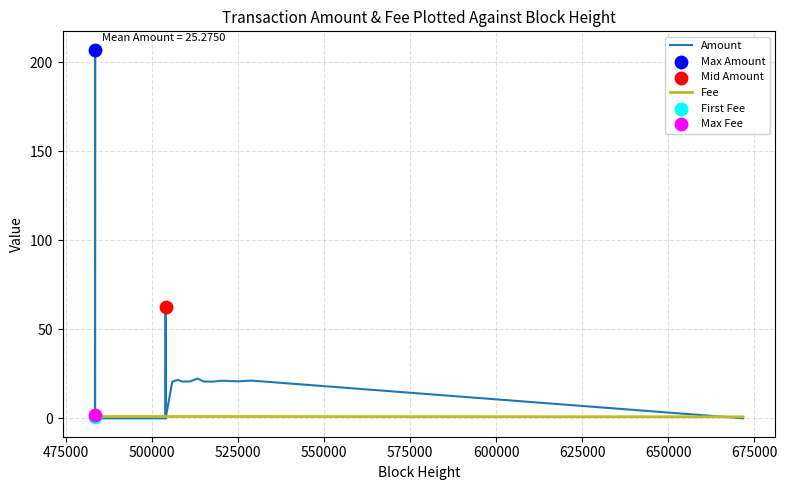

List the series in order of their peak value, highest first.

Amount, Fee